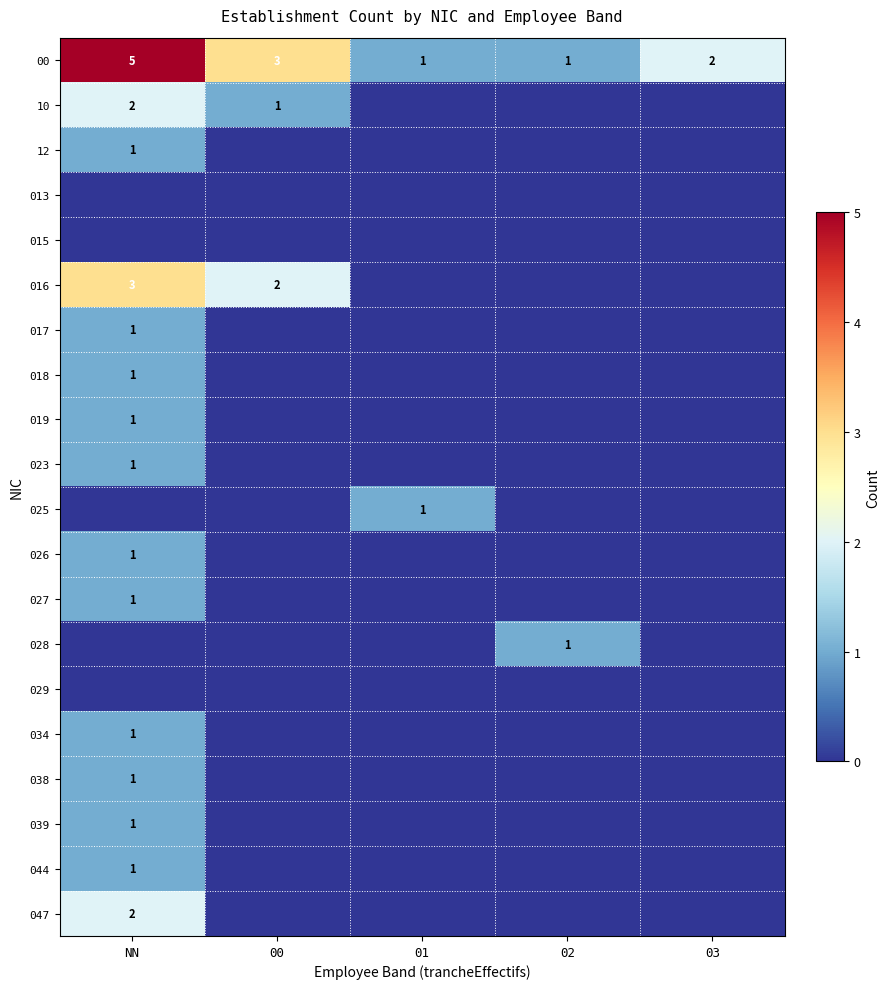

What is the total value across all series at NN?

23